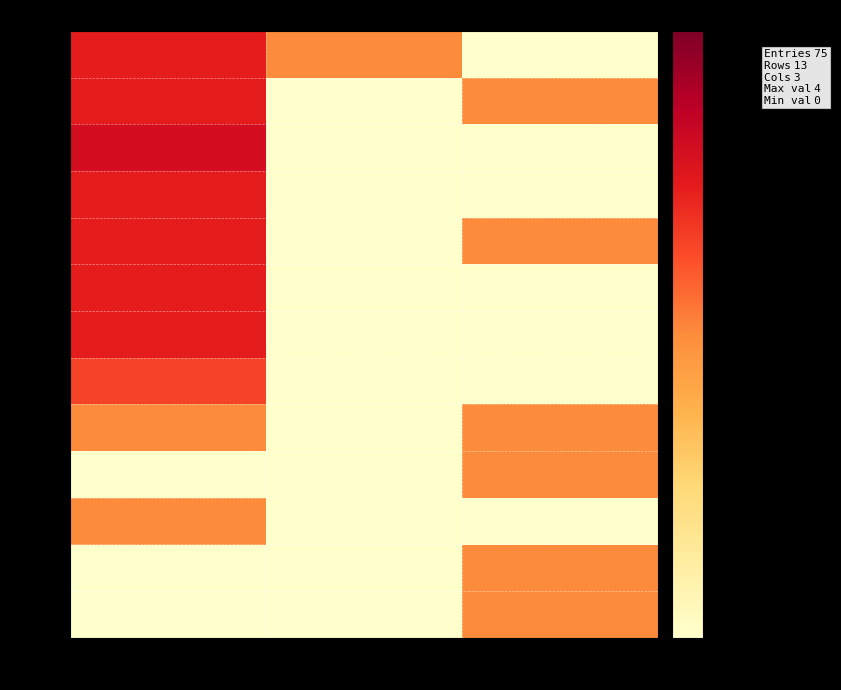

At how many categories does at least one series exceed 3?

1